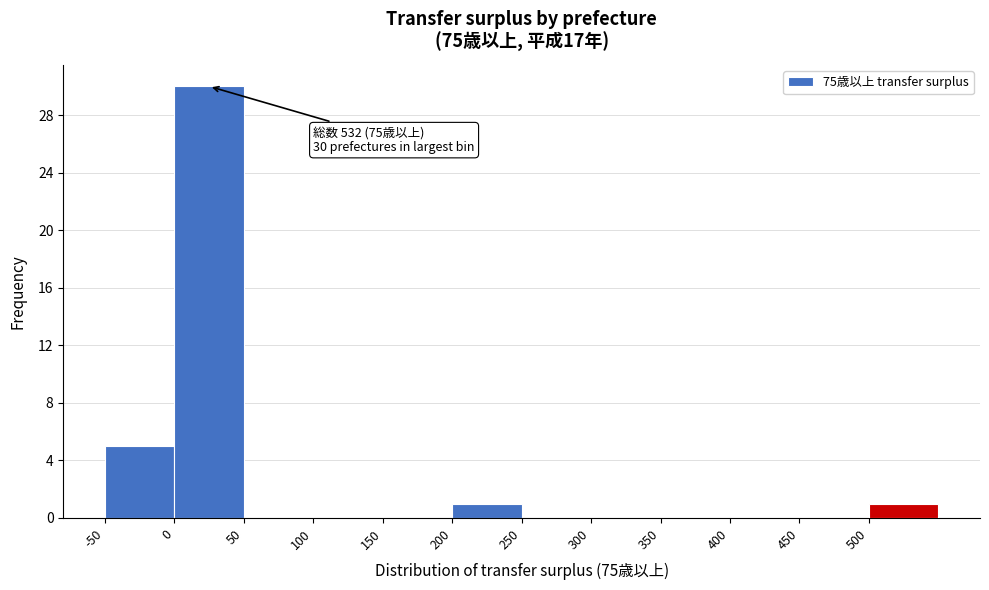

Which range on the x-axis has the tallest bar?

0 to 50